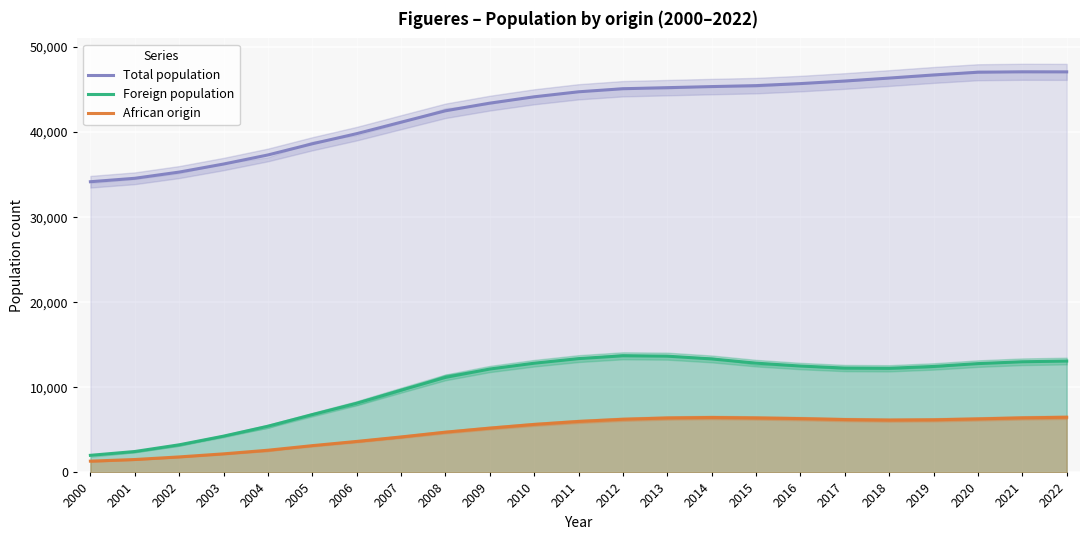

The value of Foreign population at 2014 is 8935.1. True or false?

False